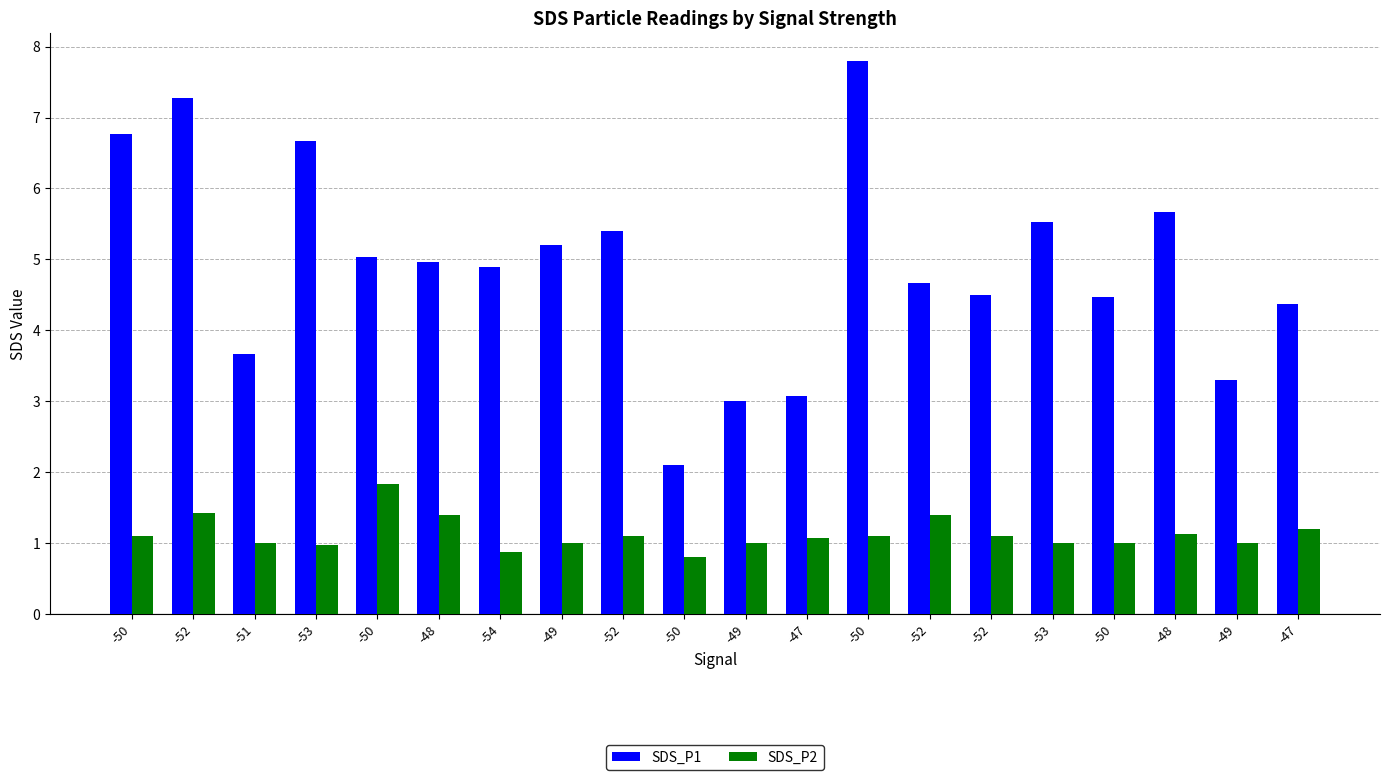

What is the label of the 18th bar from the right?

-51